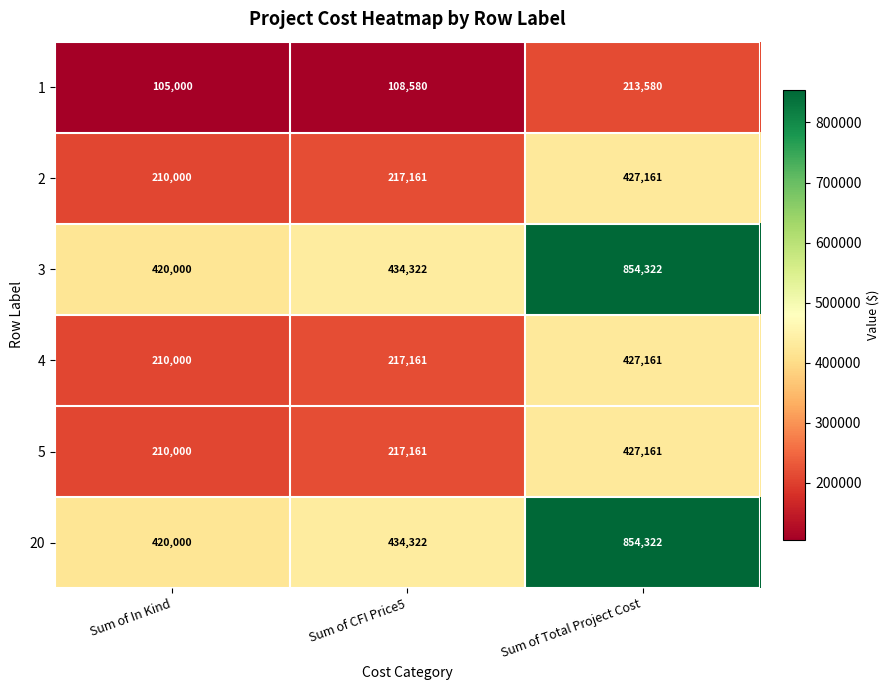

Reading left to right, extract all data points from this chart.

1: Sum of In Kind=105000	Sum of CFI Price5=108580	Sum of Total Project Cost=213580
2: Sum of In Kind=210000	Sum of CFI Price5=217161	Sum of Total Project Cost=427161
3: Sum of In Kind=420000	Sum of CFI Price5=434322	Sum of Total Project Cost=854322
4: Sum of In Kind=210000	Sum of CFI Price5=217161	Sum of Total Project Cost=427161
5: Sum of In Kind=210000	Sum of CFI Price5=217161	Sum of Total Project Cost=427161
20: Sum of In Kind=420000	Sum of CFI Price5=434322	Sum of Total Project Cost=854322